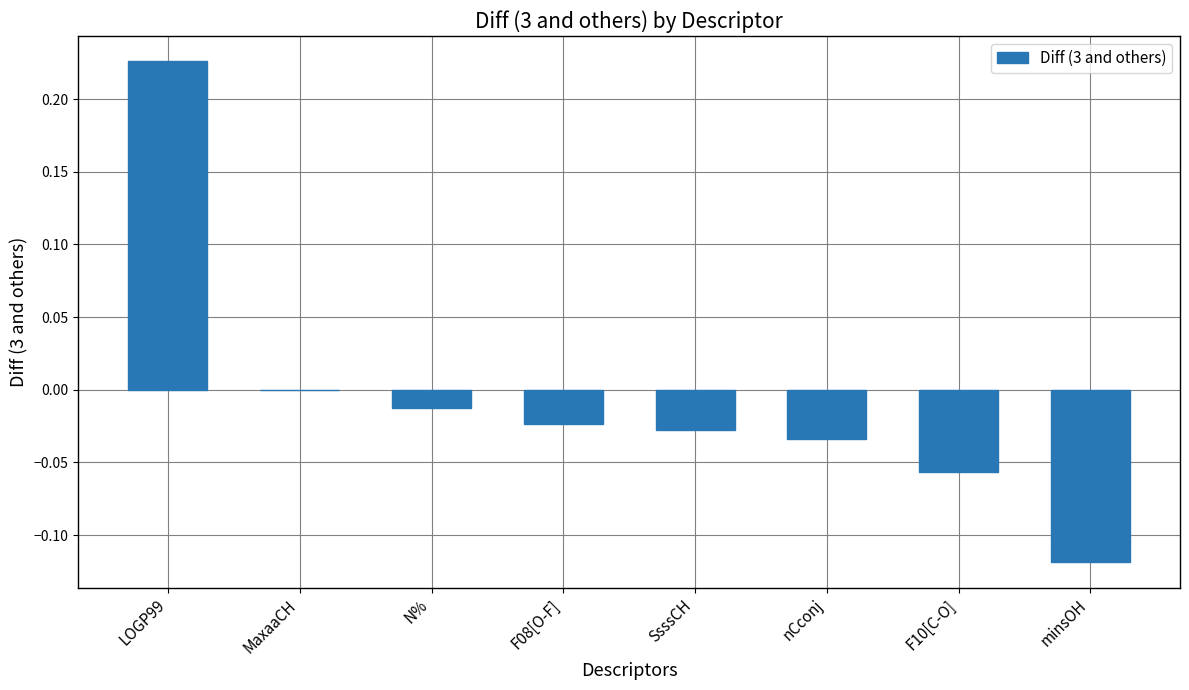

Between F08[O-F] and LOGP99, which is larger?

LOGP99